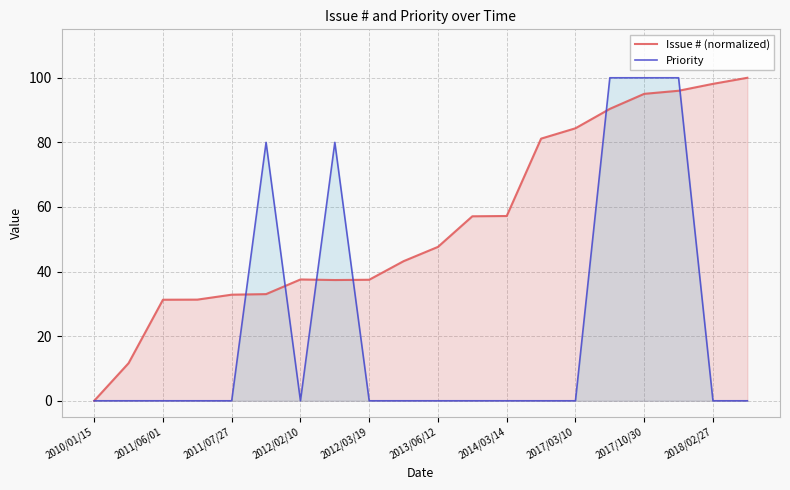

What is the average value of the Priority series?

23.0